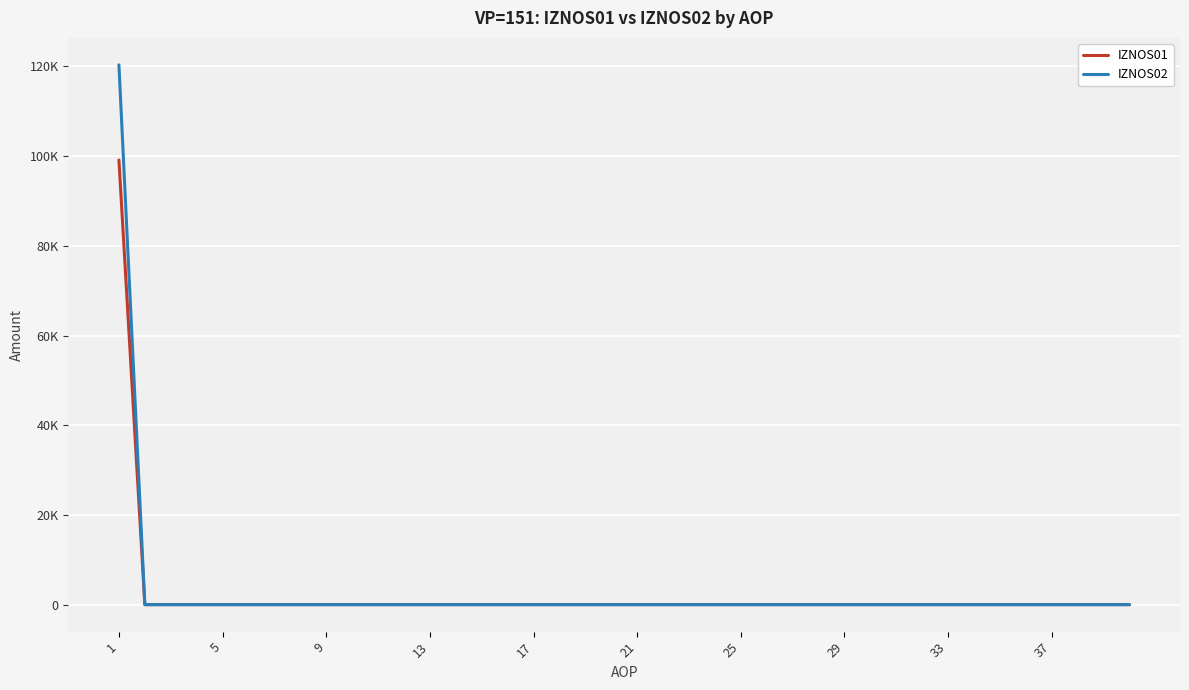

At how many categories does at least one series exceed 32451?

1